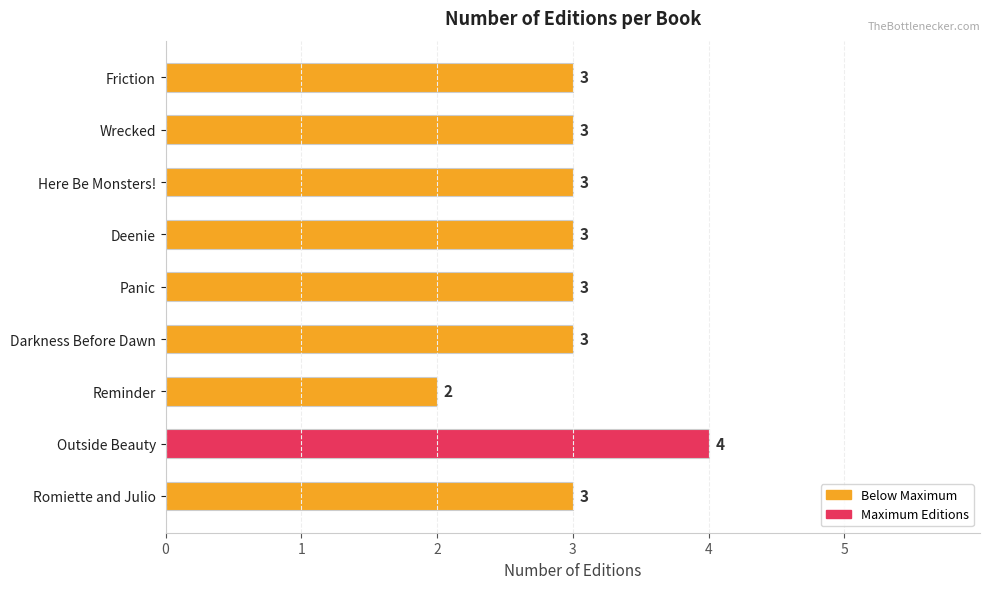

Reading bottom to top, transcribe all the data shown in this chart.

Romiette and Julio=3	Outside Beauty=4	Reminder=2	Darkness Before Dawn=3	Panic=3	Deenie=3	Here Be Monsters!=3	Wrecked=3	Friction=3